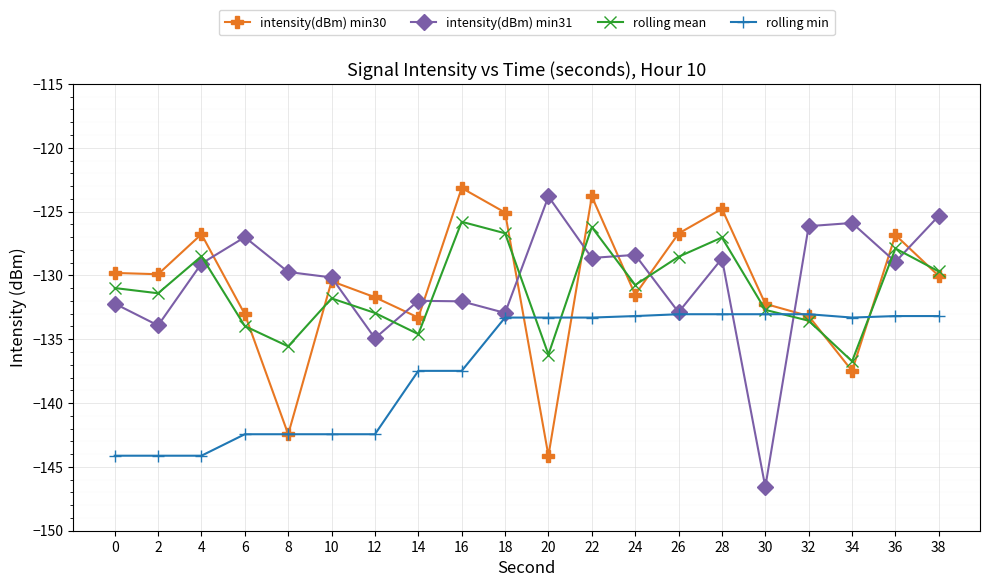

What is the maximum value for intensity(dBm) min30?

-123.2